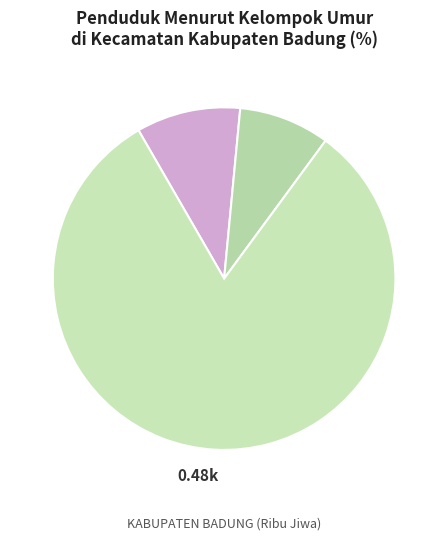

Count the number of slices in the pie.

3